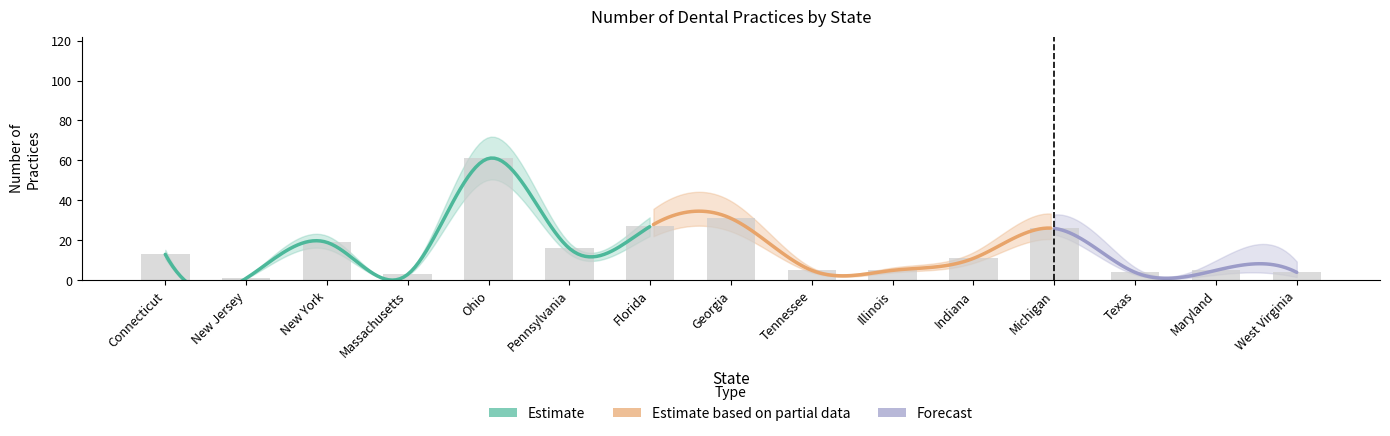

What is the sum of the values at New York and Michigan?

45